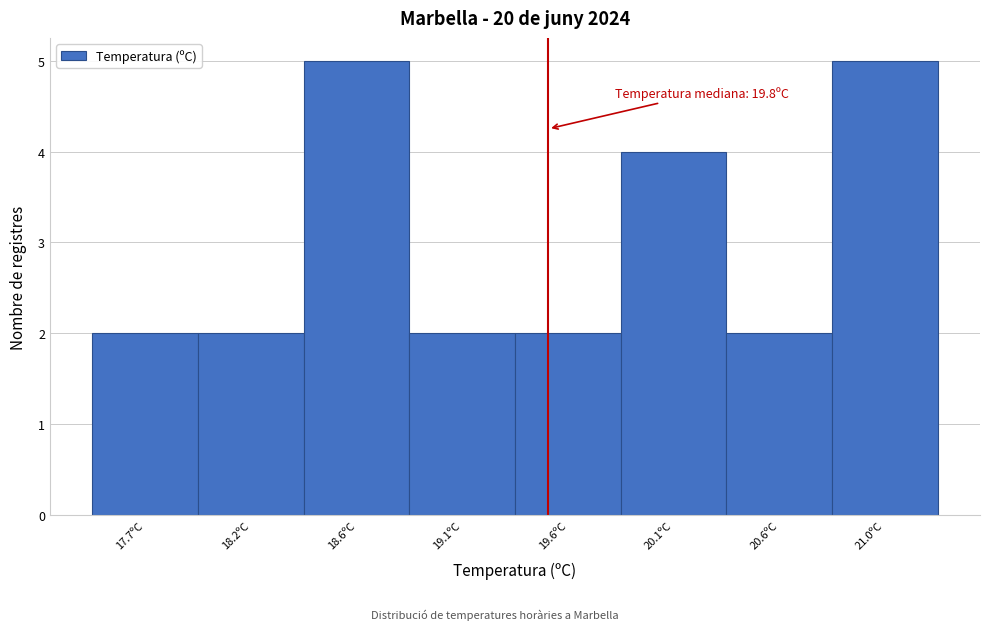

Reading right to left, transcribe all the data shown in this chart.

21.0ºC=5	20.6ºC=2	20.1ºC=4	19.6ºC=2	19.1ºC=2	18.6ºC=5	18.2ºC=2	17.7ºC=2